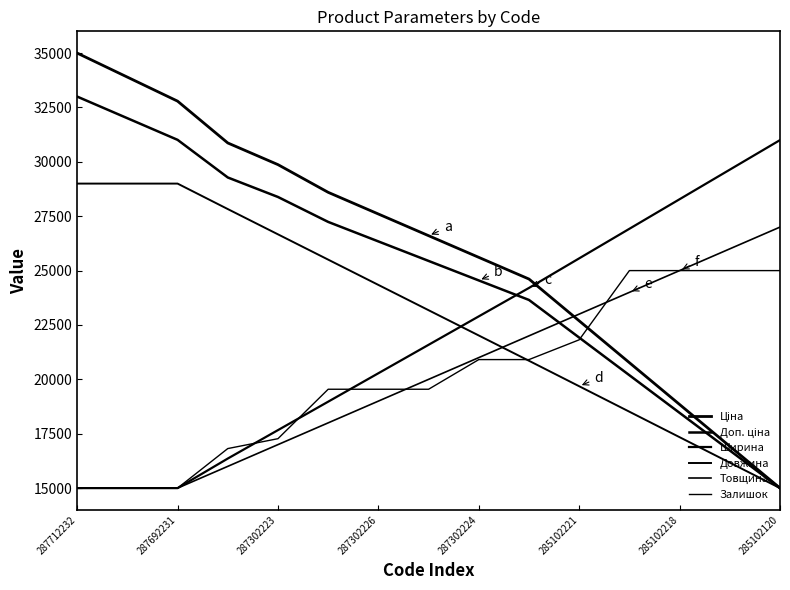

Does the chart display data point markers on the line(s)?

No